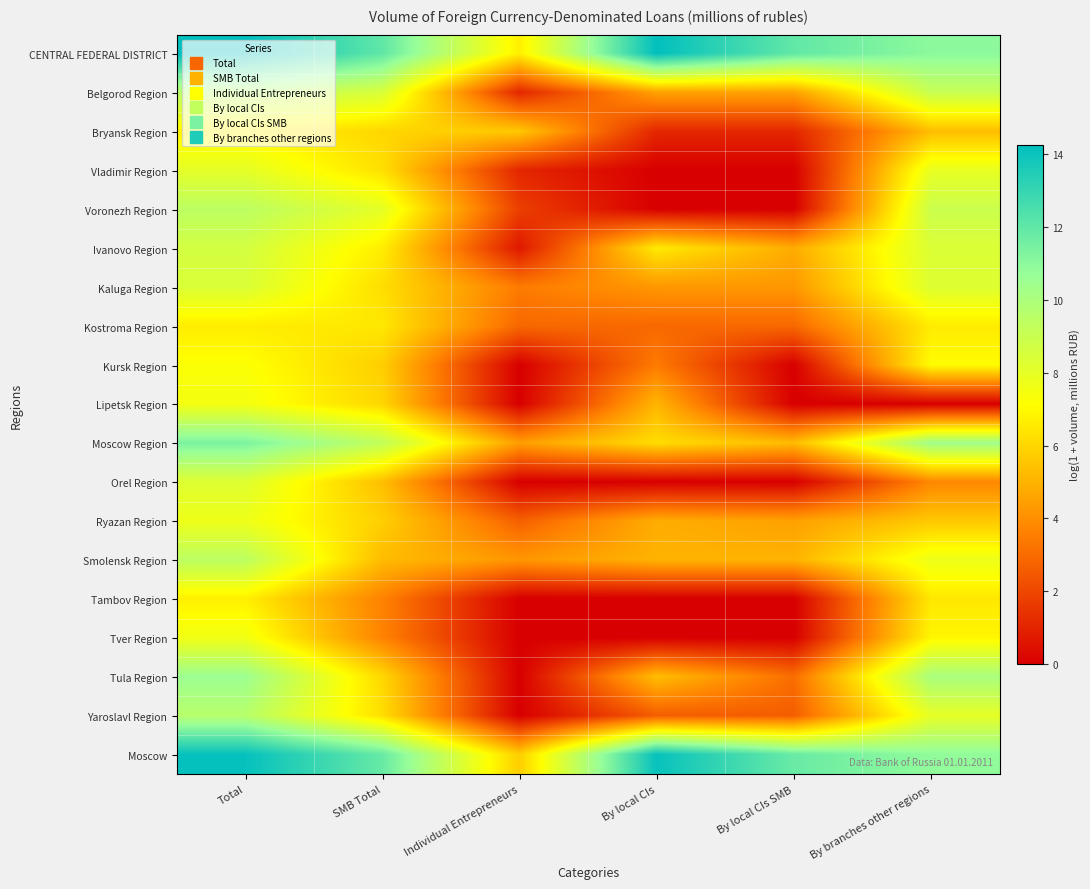

What is the total value across all series at SMB Total?

129.3